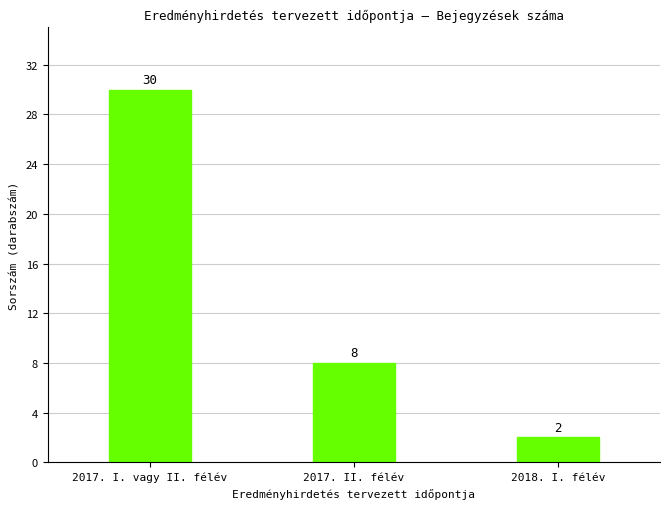

The value at 2017. I. vagy II. félév is 16. True or false?

False